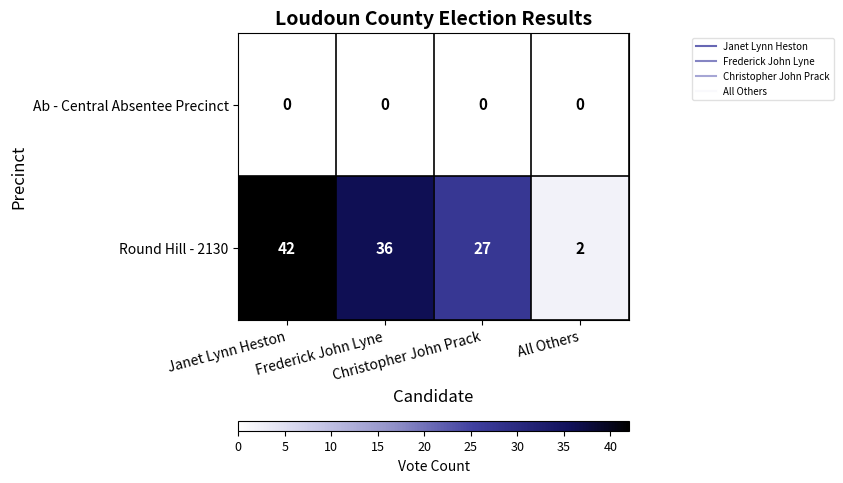

What is the difference between the second highest and second lowest values in the Round Hill - 2130 series?

9